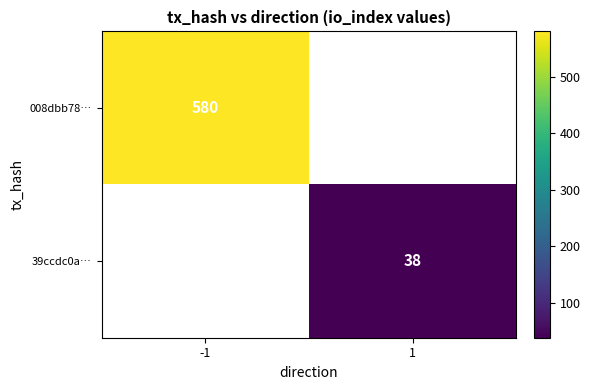

Is it true that 39ccdc0a… equals 68 at 1?

False